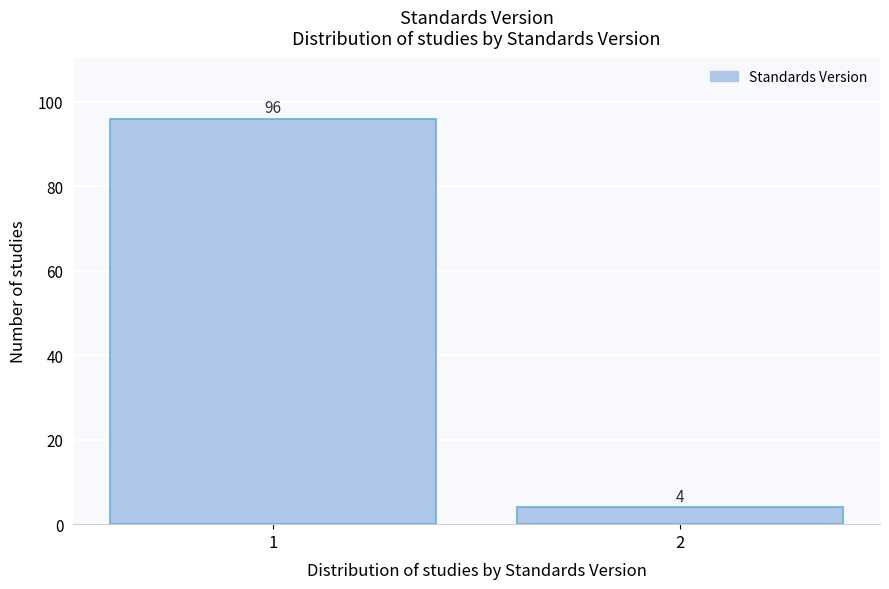

Reading left to right, extract all data points from this chart.

1=96	2=4